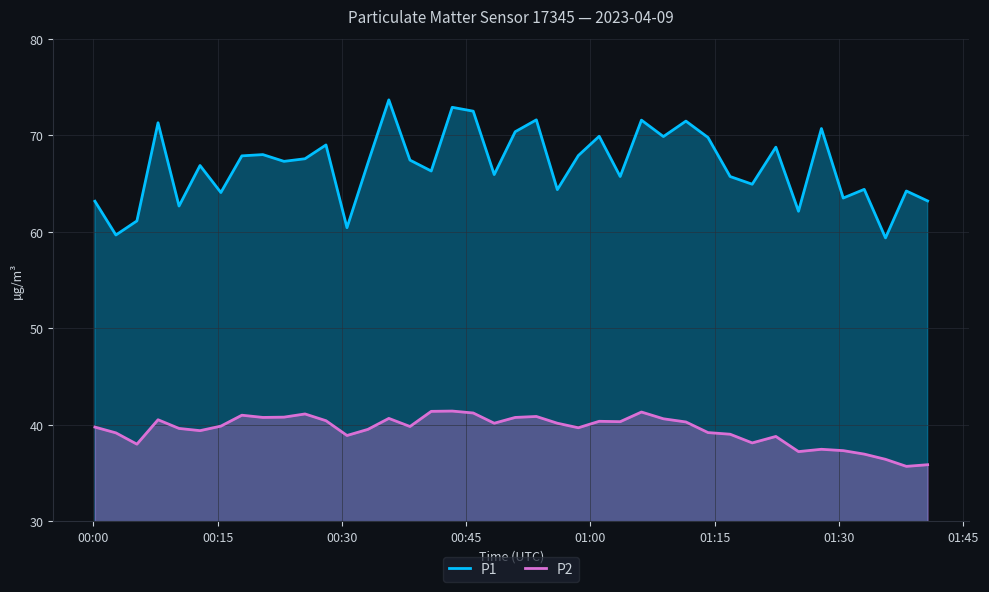

What is the value of the P1 point at the 17th from the left?

66.3